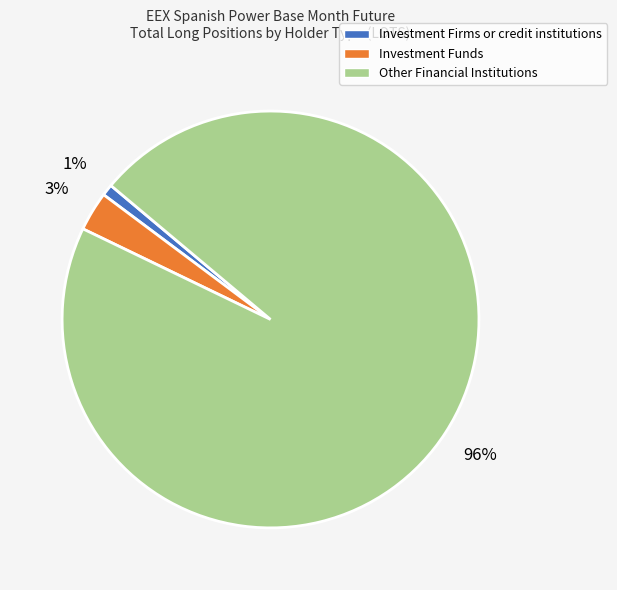

Is there any slice that represents more than half of the pie?

Yes